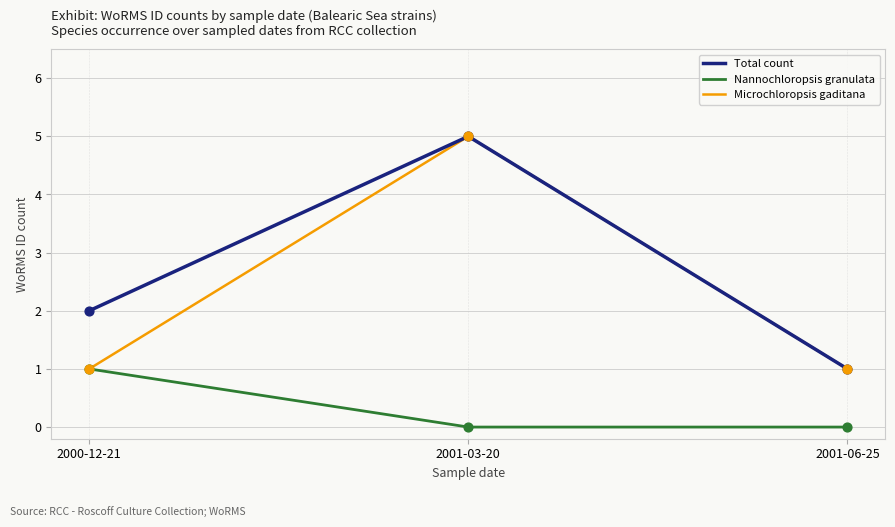

Is the value of Nannochloropsis granulata at 2001-03-20 greater than the value of Microchloropsis gaditana at 2001-06-25?

No